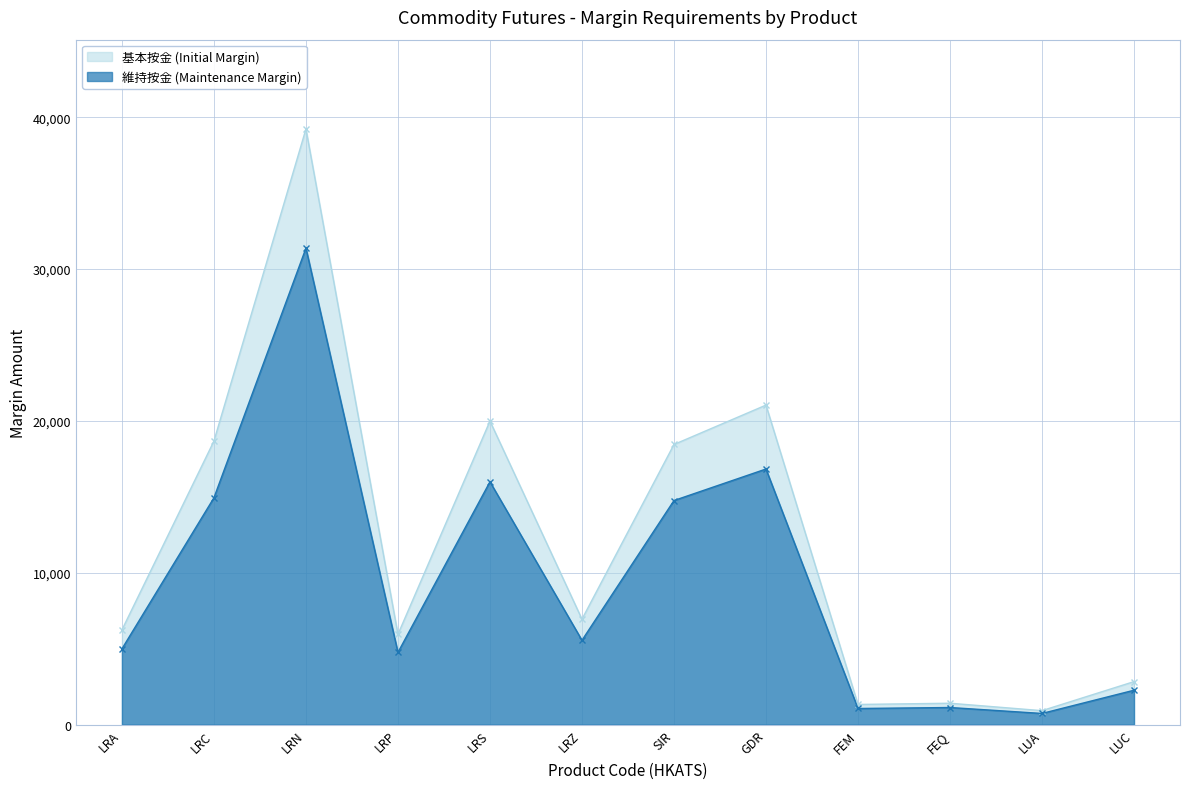

Reading left to right, transcribe all the data shown in this chart.

基本按金 (Initial Margin): LRA=6237	LRC=18673	LRN=39221	LRP=5945	LRS=19989	LRZ=6942	SIR=18447	GDR=21040	FEM=1328	FEQ=1409	LUA=920	LUC=2832
維持按金 (Maintenance Margin): LRA=4989	LRC=14938	LRN=31376	LRP=4756	LRS=15991	LRZ=5553	SIR=14757	GDR=16832	FEM=1062	FEQ=1127	LUA=736	LUC=2265